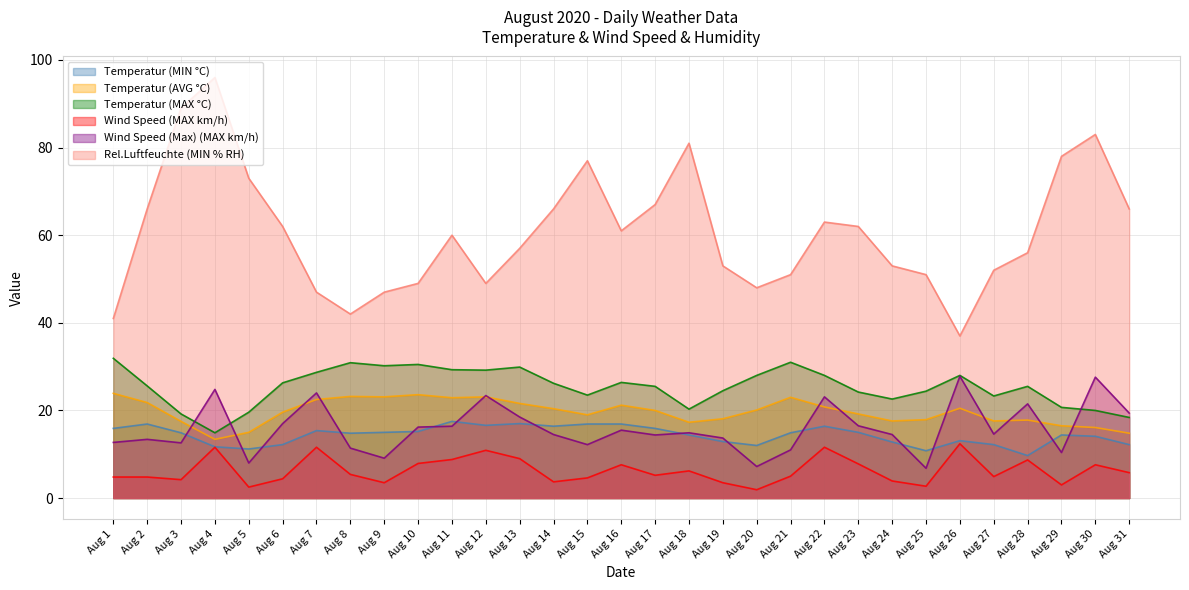

Where is the first local minimum for Wind Speed (MAX km/h)?

Aug 3